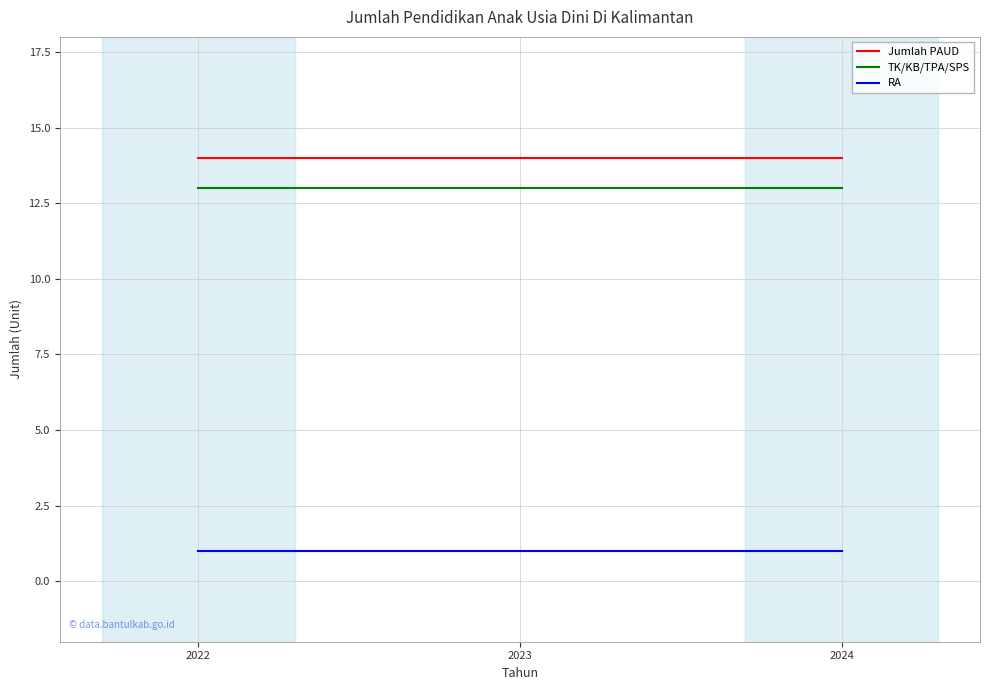

Reading left to right, what are all the values shown in this chart?

Jumlah PAUD: 2022=14	2023=14	2024=14
TK/KB/TPA/SPS: 2022=13	2023=13	2024=13
RA: 2022=1	2023=1	2024=1